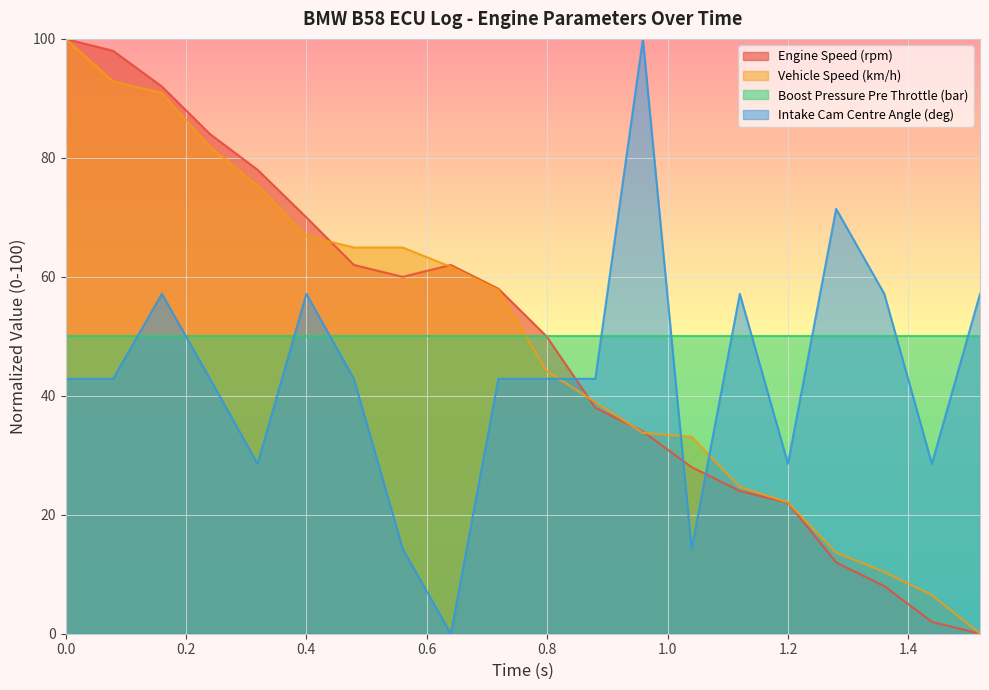

What is the highest value of the Boost Pressure Pre Throttle (bar) series?

50.0